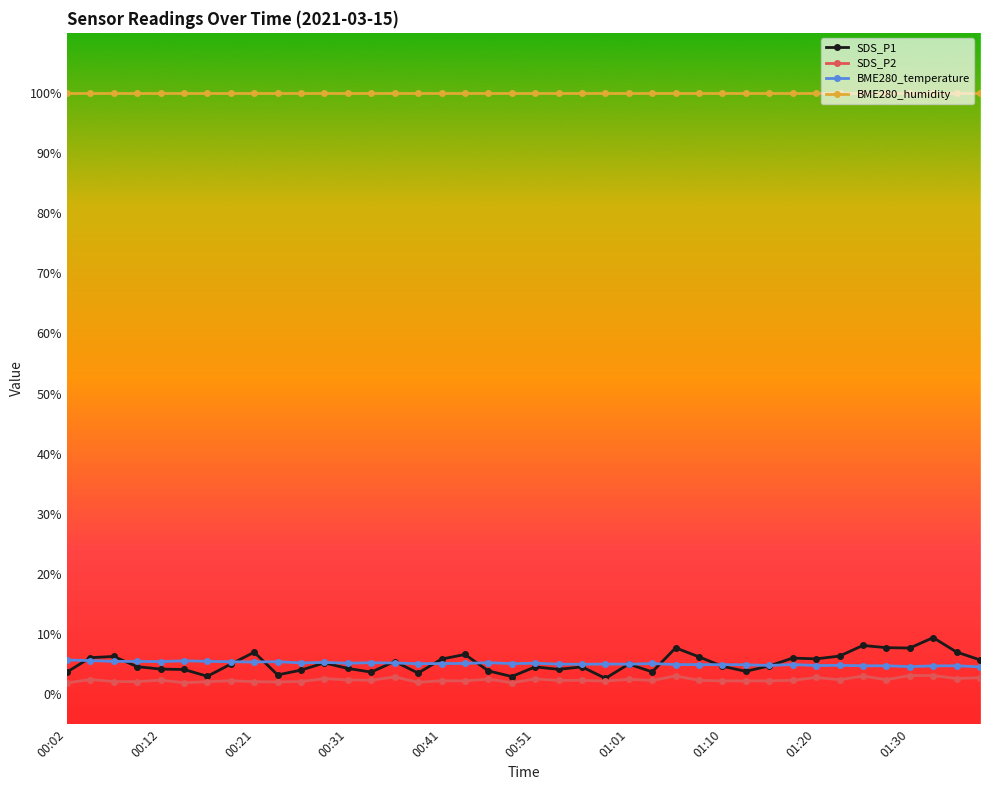

What is the greatest value displayed?

100.0